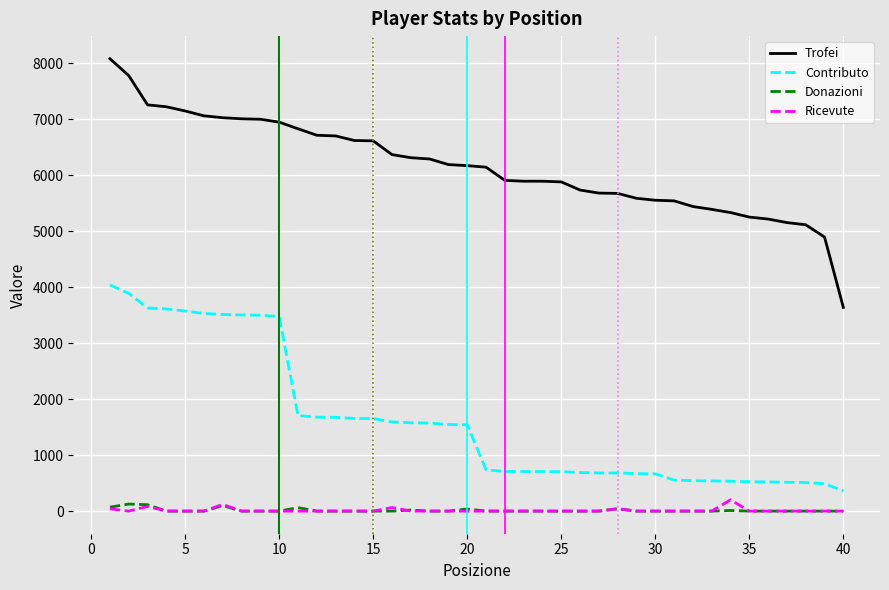

Which series has the widest spread of values?

Trofei